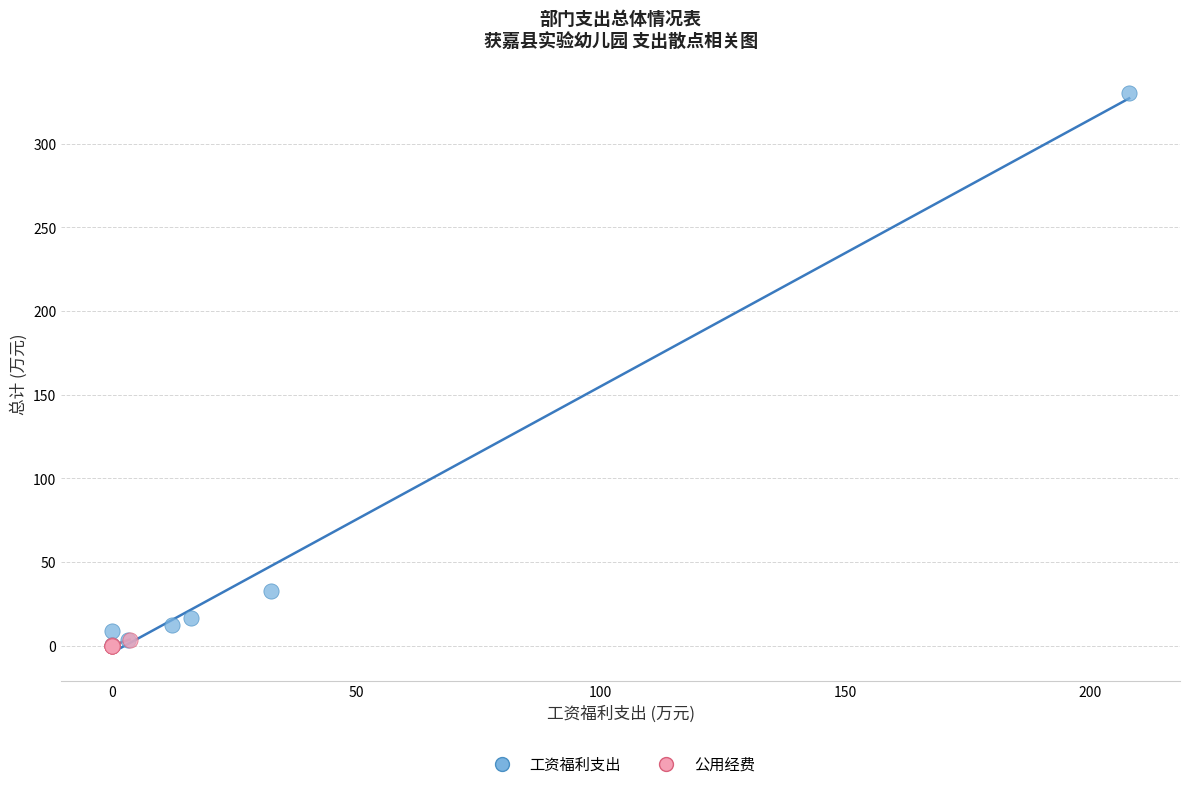

What are all the series names shown in the legend?

工资福利支出, 公用经费